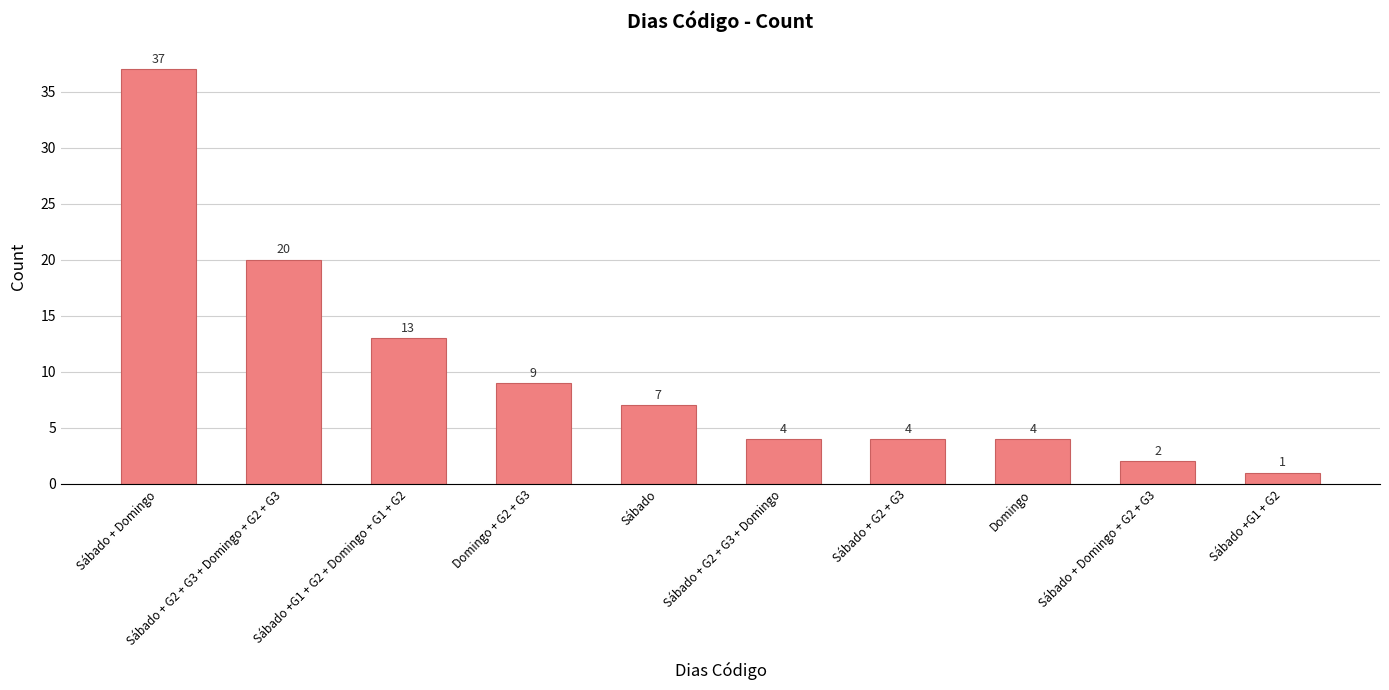

Approximately how many times larger is the value at Domingo + G2 + G3 compared to Domingo?

2.2